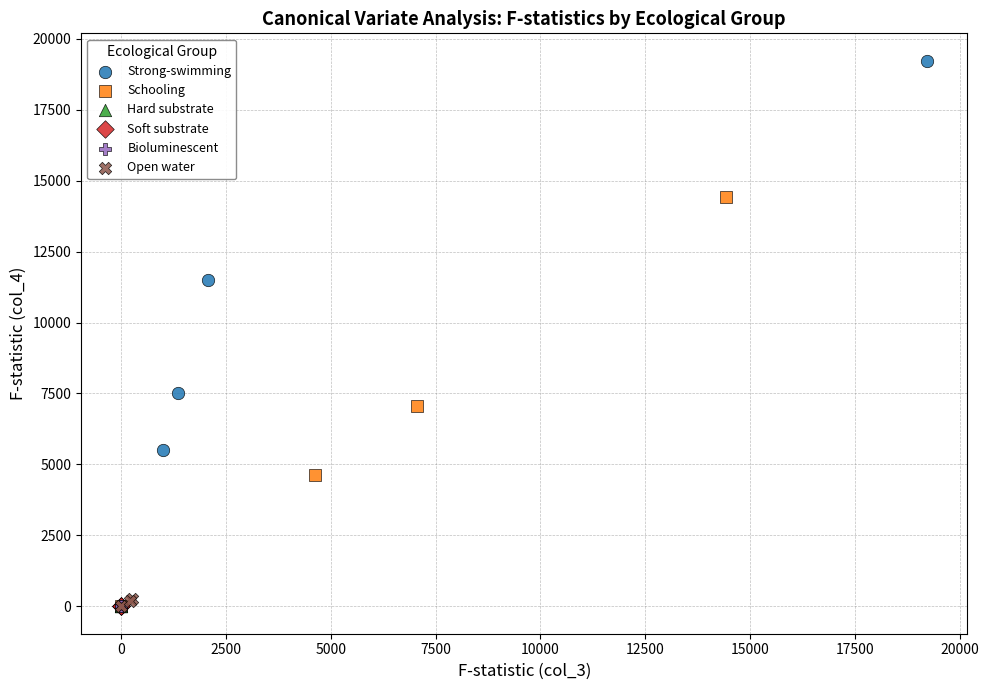

Which series contains the highest Y value?

Strong-swimming